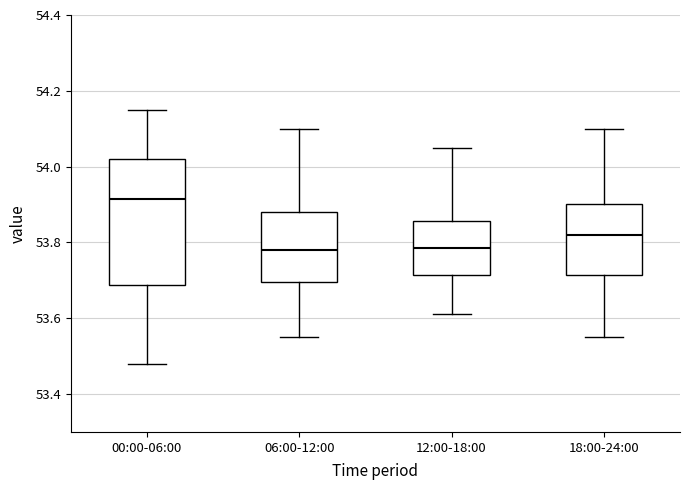

Reading left to right, transcribe this box plot: for each box, give where its median line is, the range the box spans, and where its two whiskers end, as read against the y-axis. The values are not printed on the chart, so give them approximately, as read against the axis.

00:00-06:00: median 53.92, box 53.68 to 54.02, whiskers 53.48 to 54.16
06:00-12:00: median 53.78, box 53.70 to 53.88, whiskers 53.56 to 54.10
12:00-18:00: median 53.78, box 53.72 to 53.86, whiskers 53.62 to 54.06
18:00-24:00: median 53.82, box 53.72 to 53.90, whiskers 53.56 to 54.10